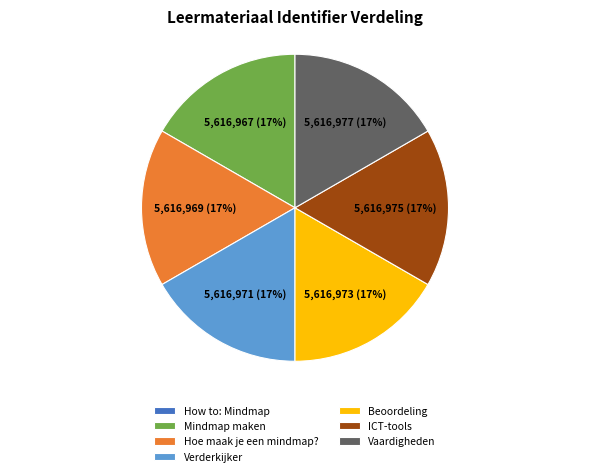

What is the ratio of the value at ICT-tools to the value at Hoe maak je een mindmap??

1.0